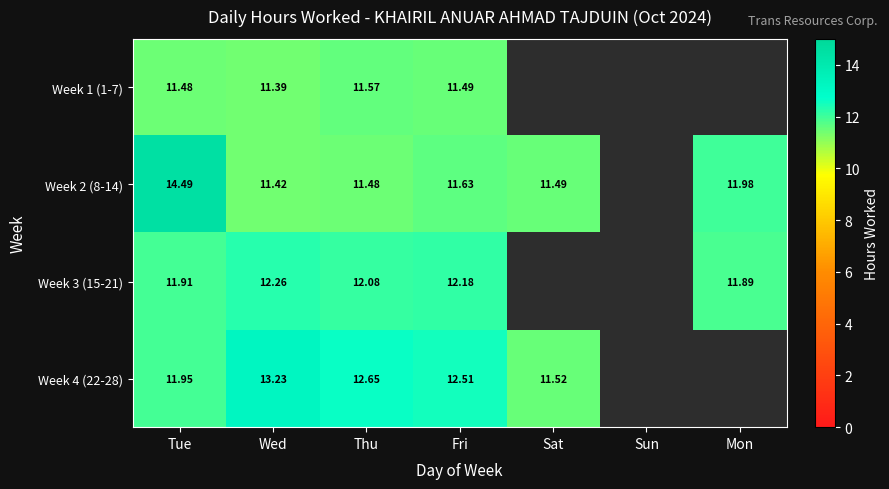

At which category is the sum across all series the highest?

Tue